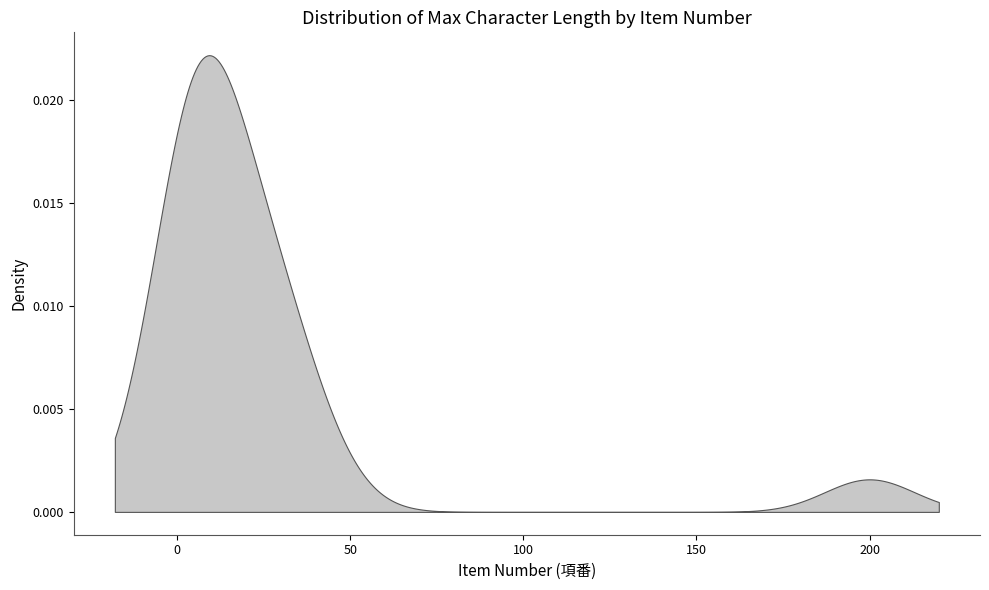

How many lines are shown in the chart?

1